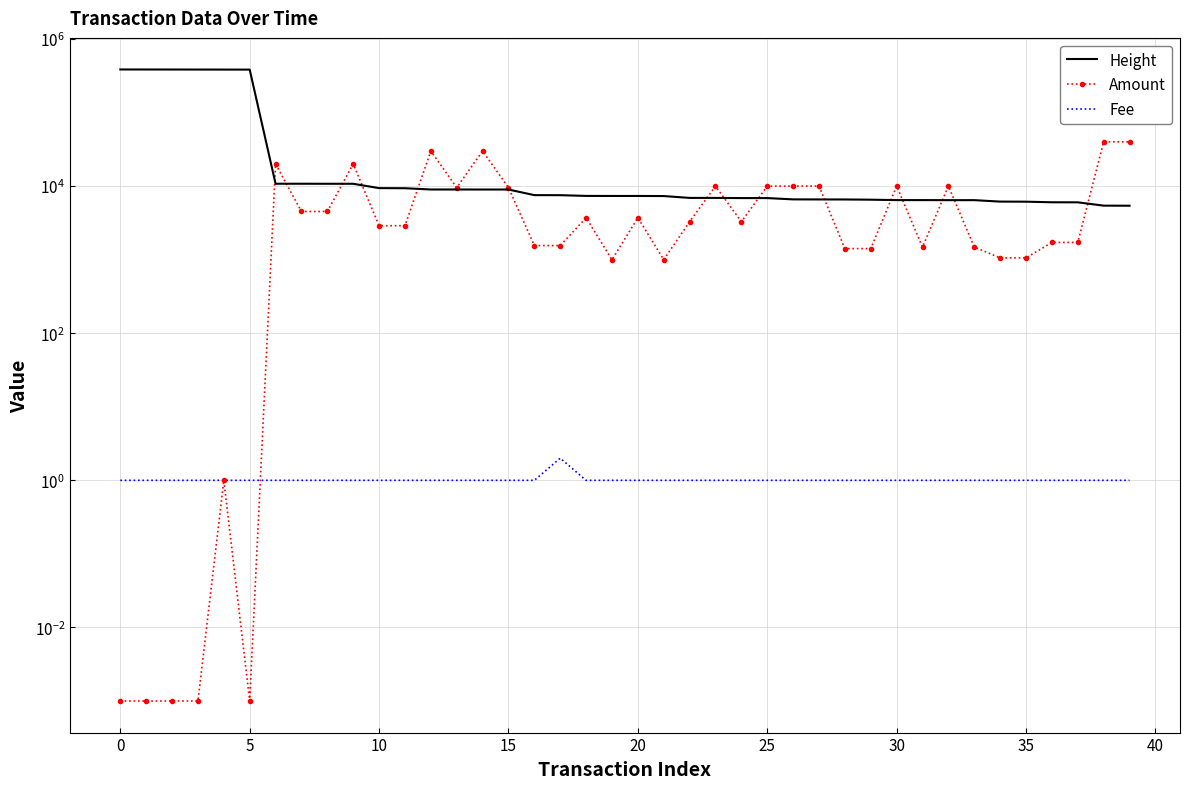

At which label does Fee reach its peak?

17